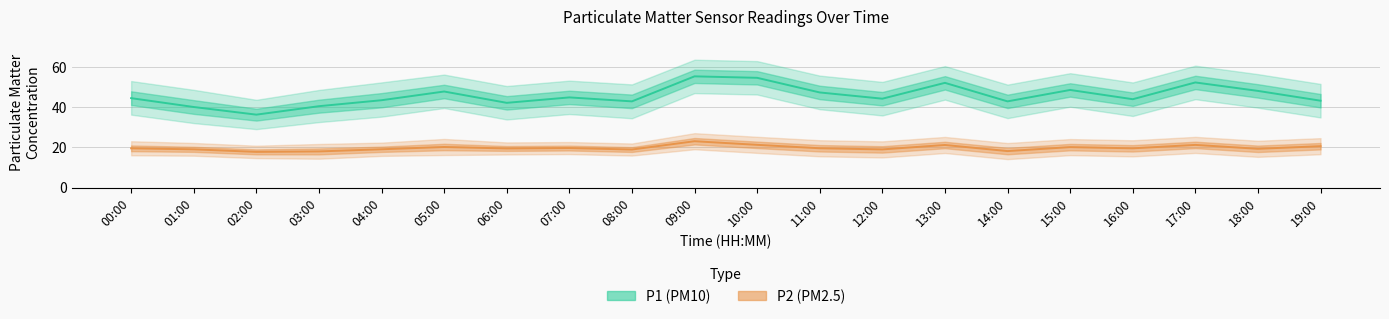

In P1 (PM10), how many points are higher than both neighbors (excluding endpoints)?

6